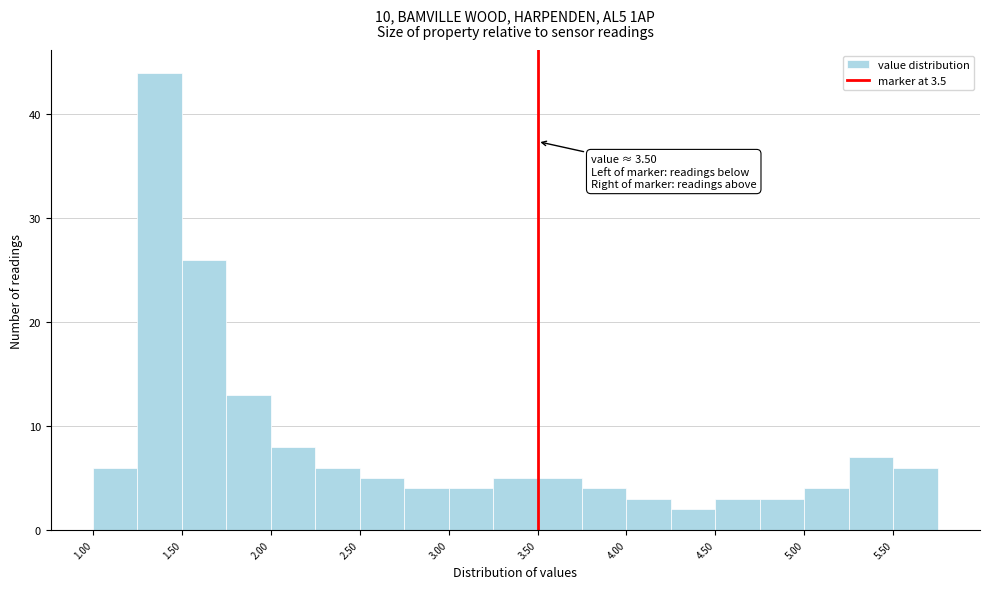

Over which range of the x-axis is the bar tallest?

1.25 to 1.50